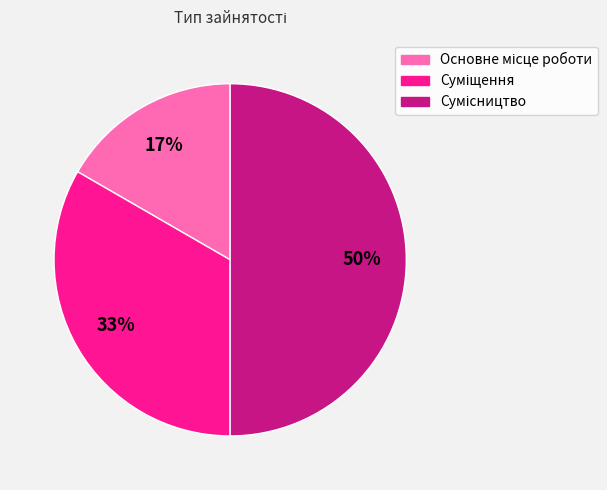

To the nearest percent, what is the difference between the largest and smallest slice percentages?

33%